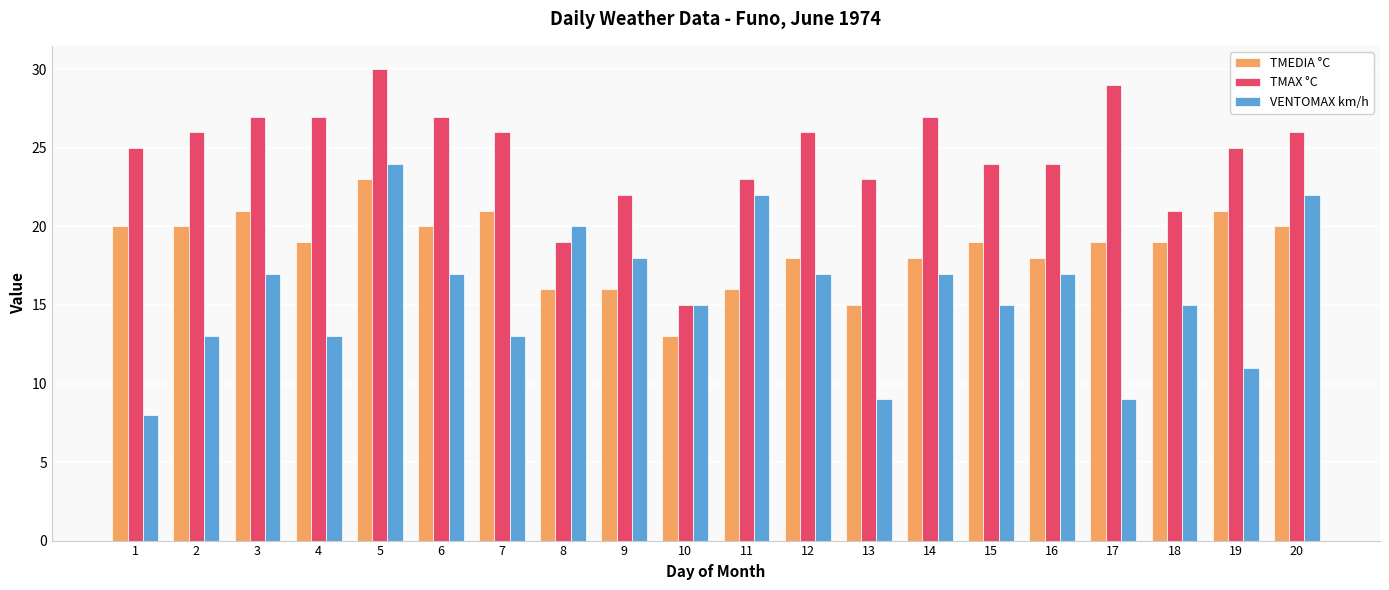

What is the value of the TMAX °C bar at the 8th from the left?

19